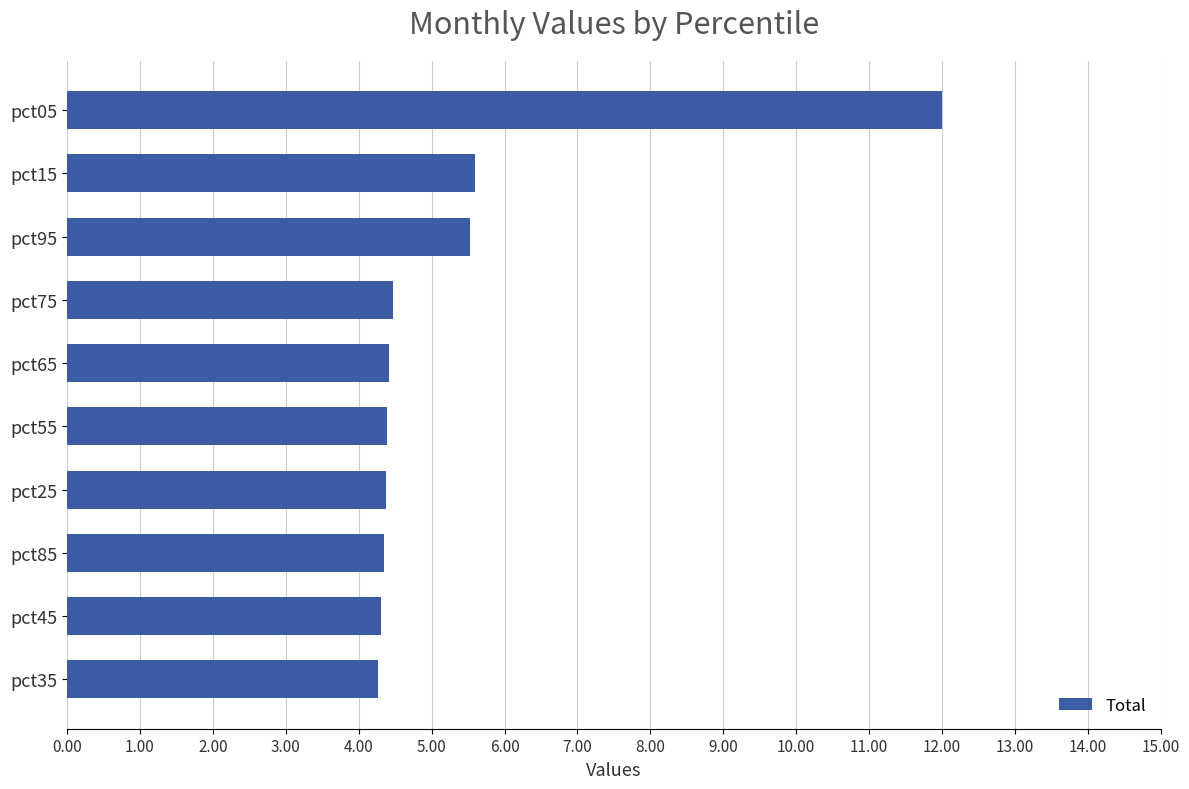

Which has a higher value, pct65 or pct15?

pct15